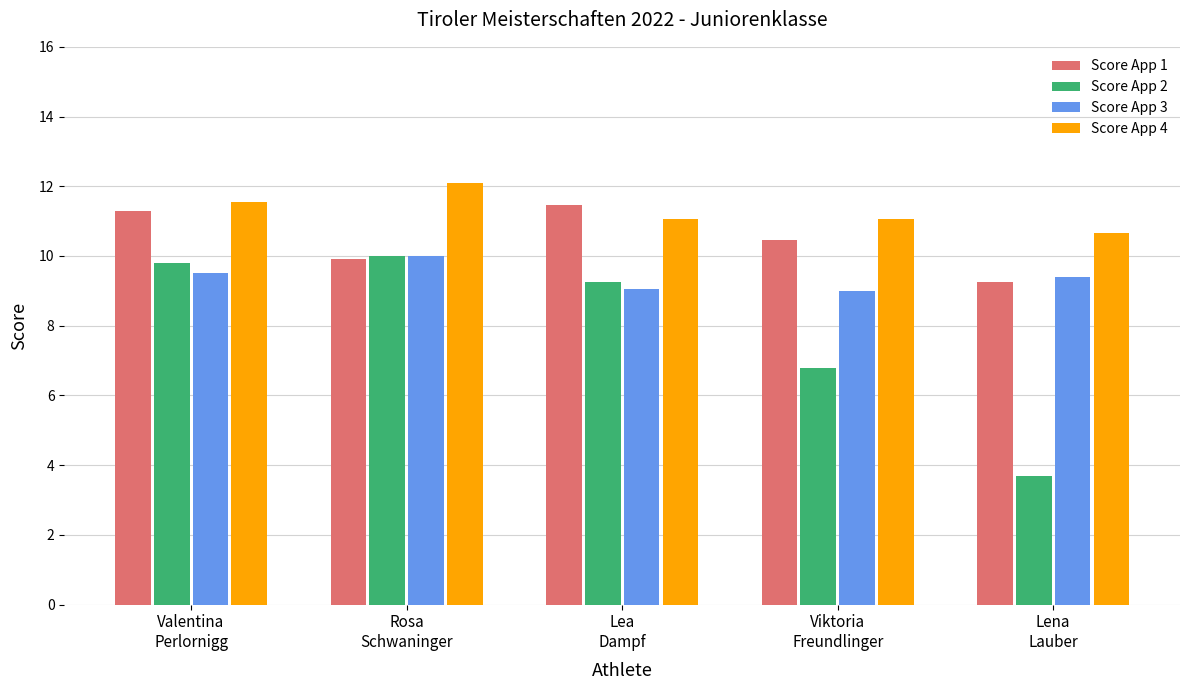

The Score App 2 series shows 6.8 at Viktoria
Freundlinger. True or false?

True